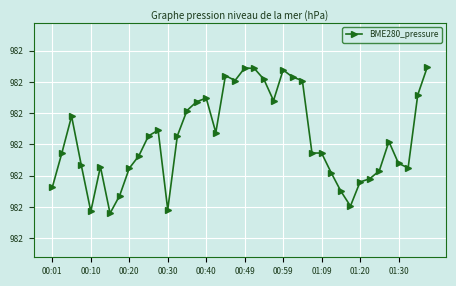

What is the average value?

981.8